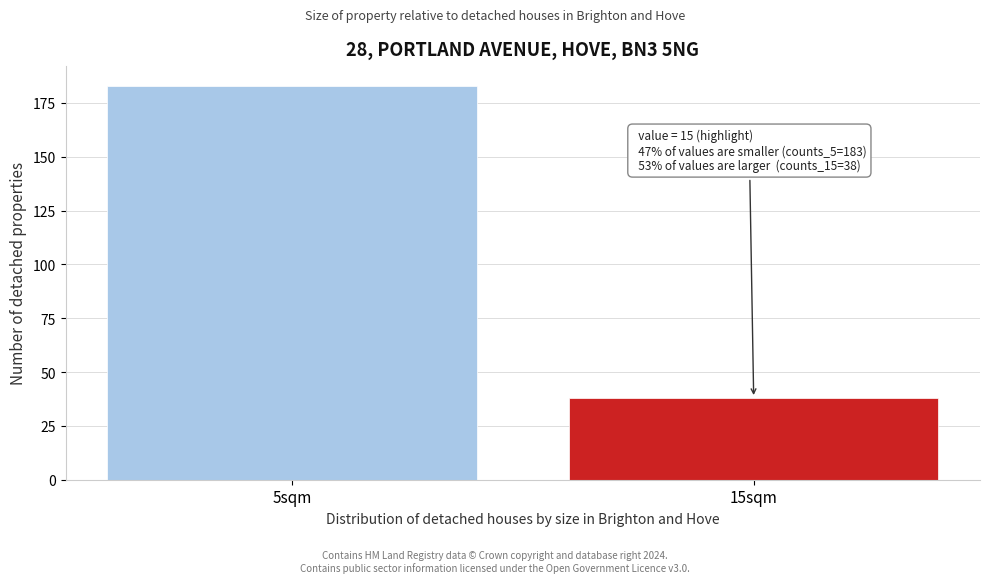

Reading left to right, list all the values displayed in this chart.

183	38